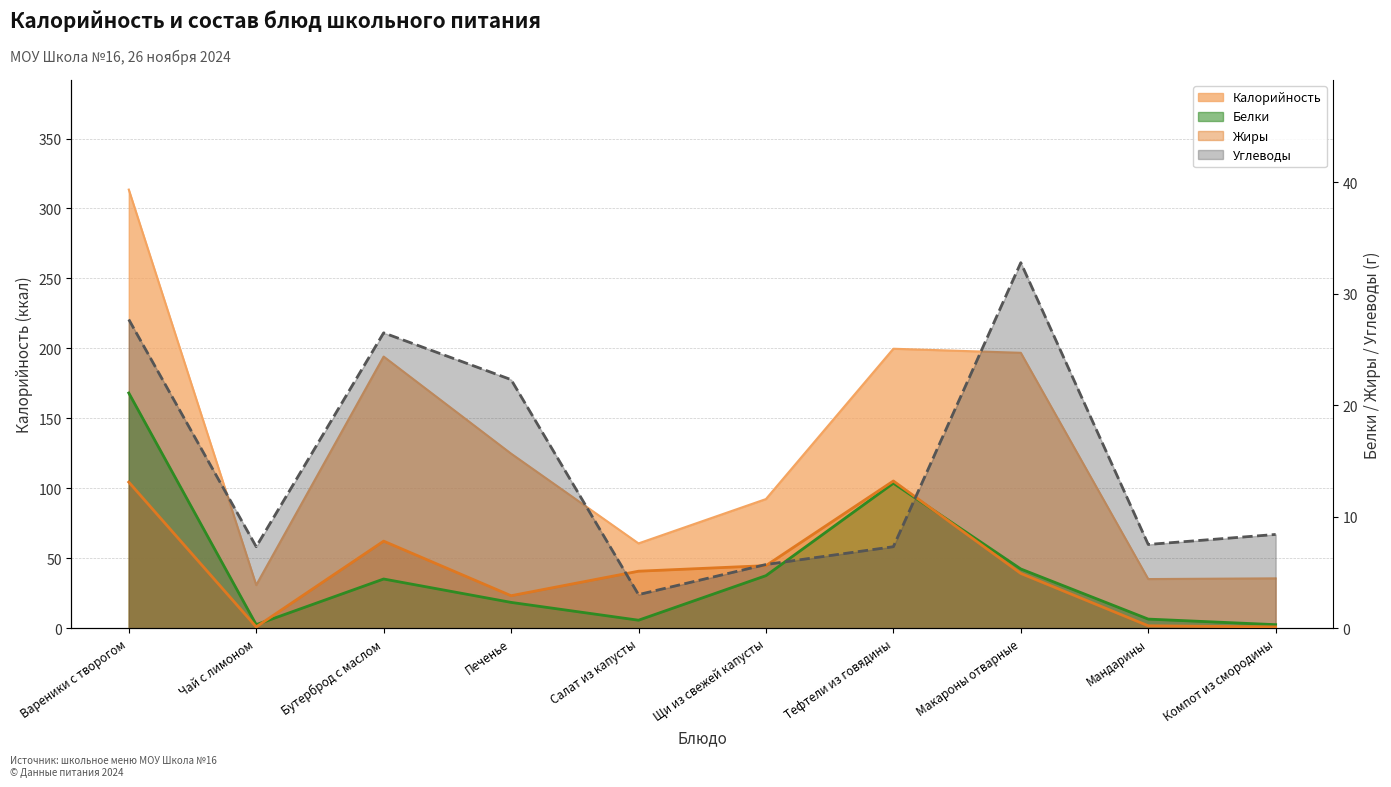

Does the chart display data point markers on the line(s)?

No